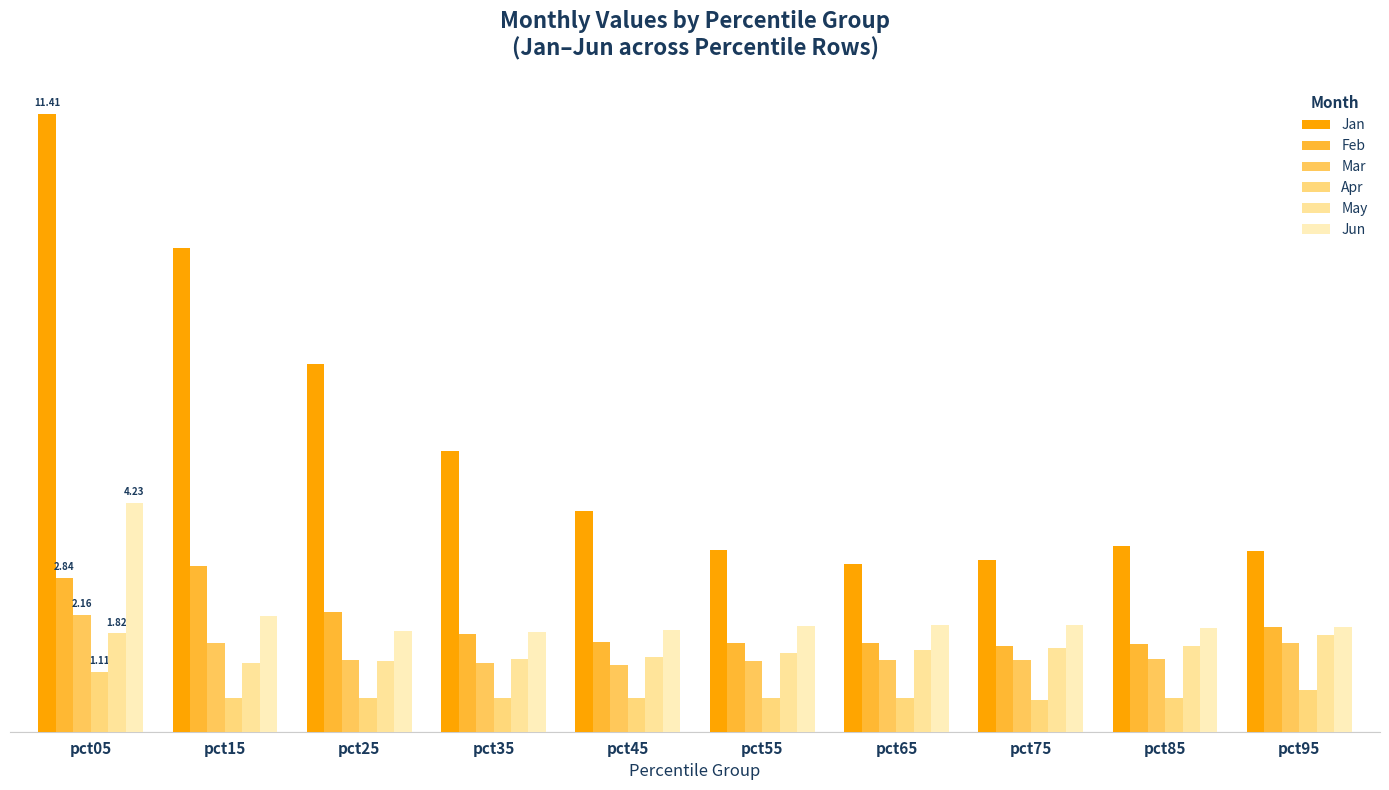

Reading left to right, transcribe all the data shown in this chart.

Jan: 11.4	8.9	6.8	5.2	4.1	3.4	3.1	3.2	3.4	3.3
Feb: 2.8	3.1	2.2	1.8	1.7	1.6	1.6	1.6	1.6	1.9
Mar: 2.2	1.6	1.3	1.3	1.2	1.3	1.3	1.3	1.3	1.6
Apr: 1.1	0.6	0.6	0.6	0.6	0.6	0.6	0.6	0.6	0.8
May: 1.8	1.3	1.3	1.3	1.4	1.4	1.5	1.5	1.6	1.8
Jun: 4.2	2.1	1.9	1.8	1.9	2.0	2.0	2.0	1.9	1.9